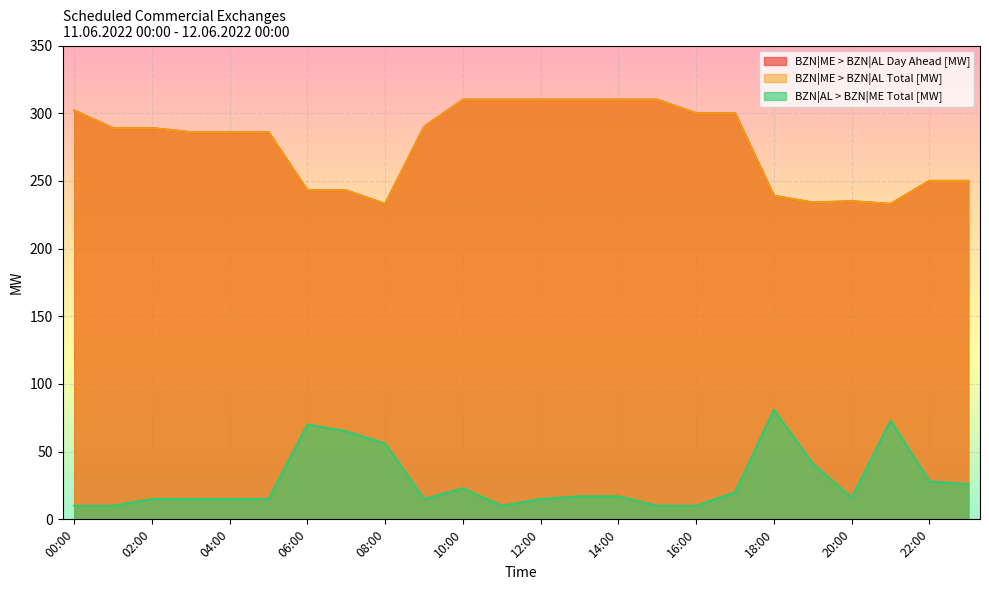

What is the smallest value displayed?

10